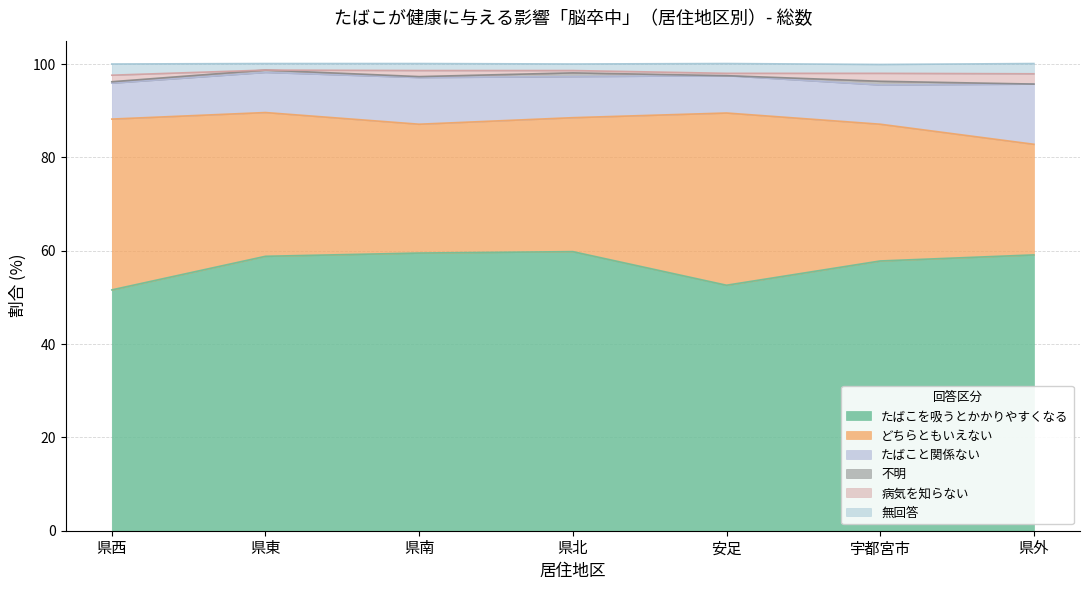

True or false: 病気を知らない and どちらともいえない intersect in this chart.

False